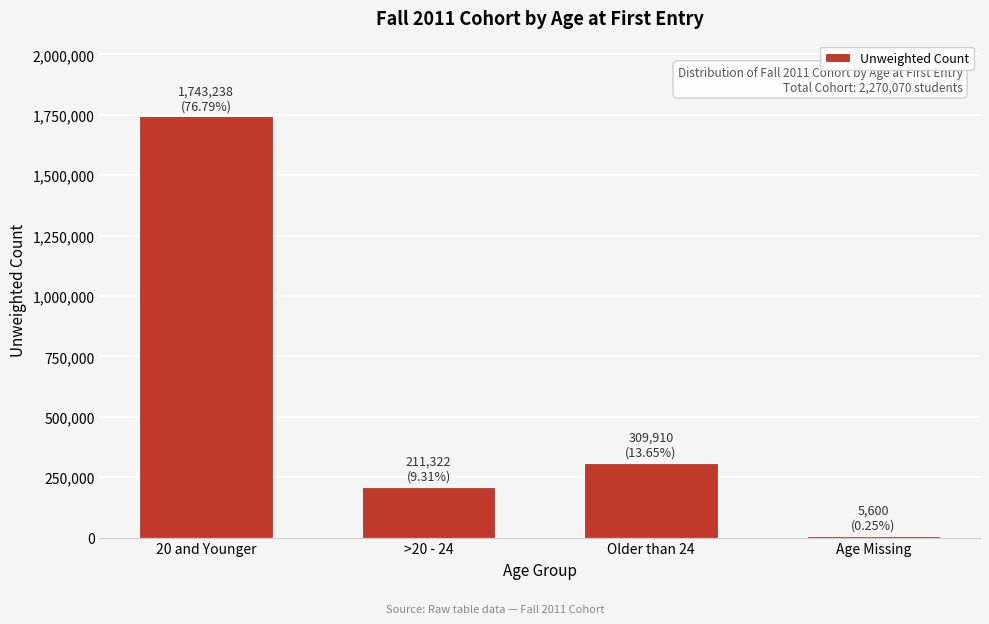

Reading right to left, transcribe all the data shown in this chart.

Age Missing=5600	Older than 24=309910	>20 - 24=211322	20 and Younger=1743238